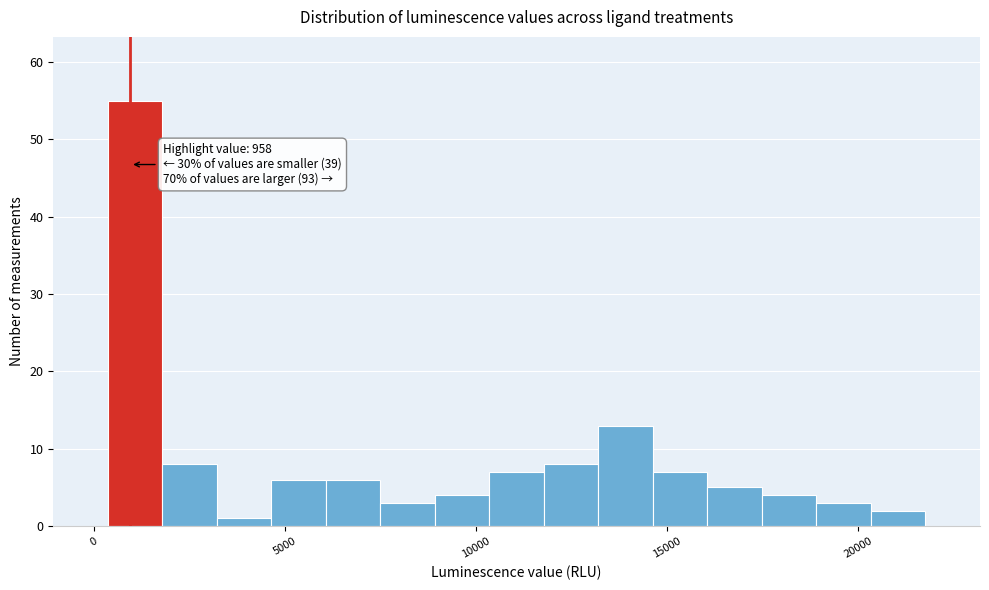

Read against the x-axis, roughly where is the centre of the tallest bar?

1000